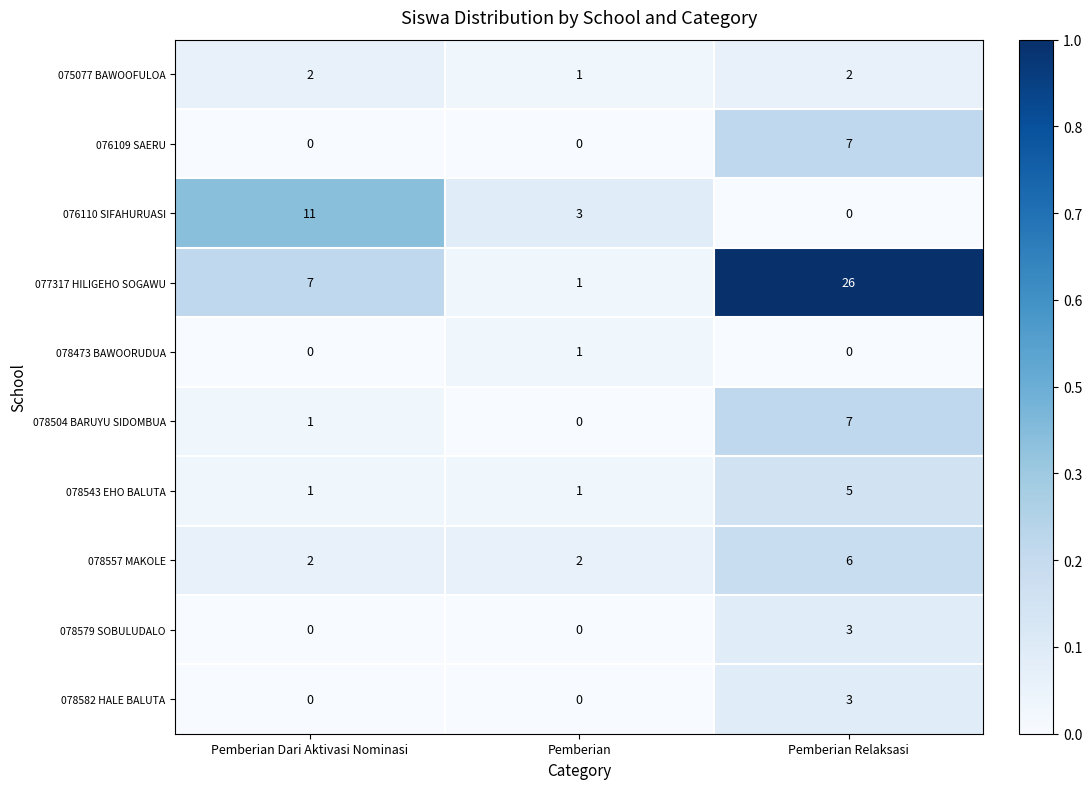

Reading right to left, transcribe all the data shown in this chart.

075077 BAWOOFULOA: 2	1	2
076109 SAERU: 7	0	0
076110 SIFAHURUASI: 0	3	11
077317 HILIGEHO SOGAWU: 26	1	7
078473 BAWOORUDUA: 0	1	0
078504 BARUYU SIDOMBUA: 7	0	1
078543 EHO BALUTA: 5	1	1
078557 MAKOLE: 6	2	2
078579 SOBULUDALO: 3	0	0
078582 HALE BALUTA: 3	0	0